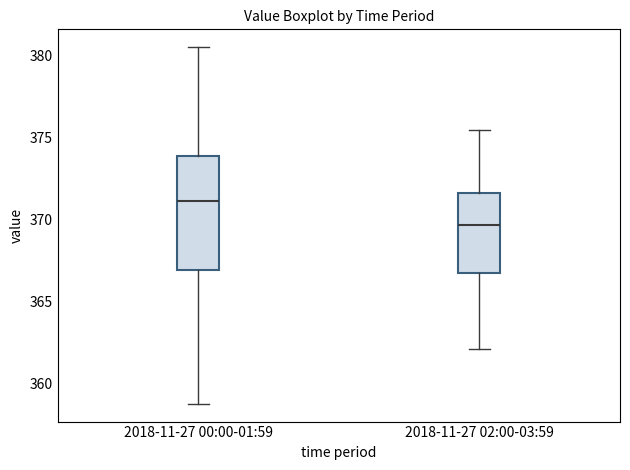

Reading left to right, read every box against the y-axis: the position of its median line, the range the box covers, and the ends of its whiskers. The values are not printed on the chart, so give them approximately, as read against the axis.

2018-11-27 00:00-01:59: median 371.0, box 367.0 to 374.0, whiskers 359.0 to 380.5
2018-11-27 02:00-03:59: median 369.5, box 367.0 to 371.5, whiskers 362.0 to 375.5